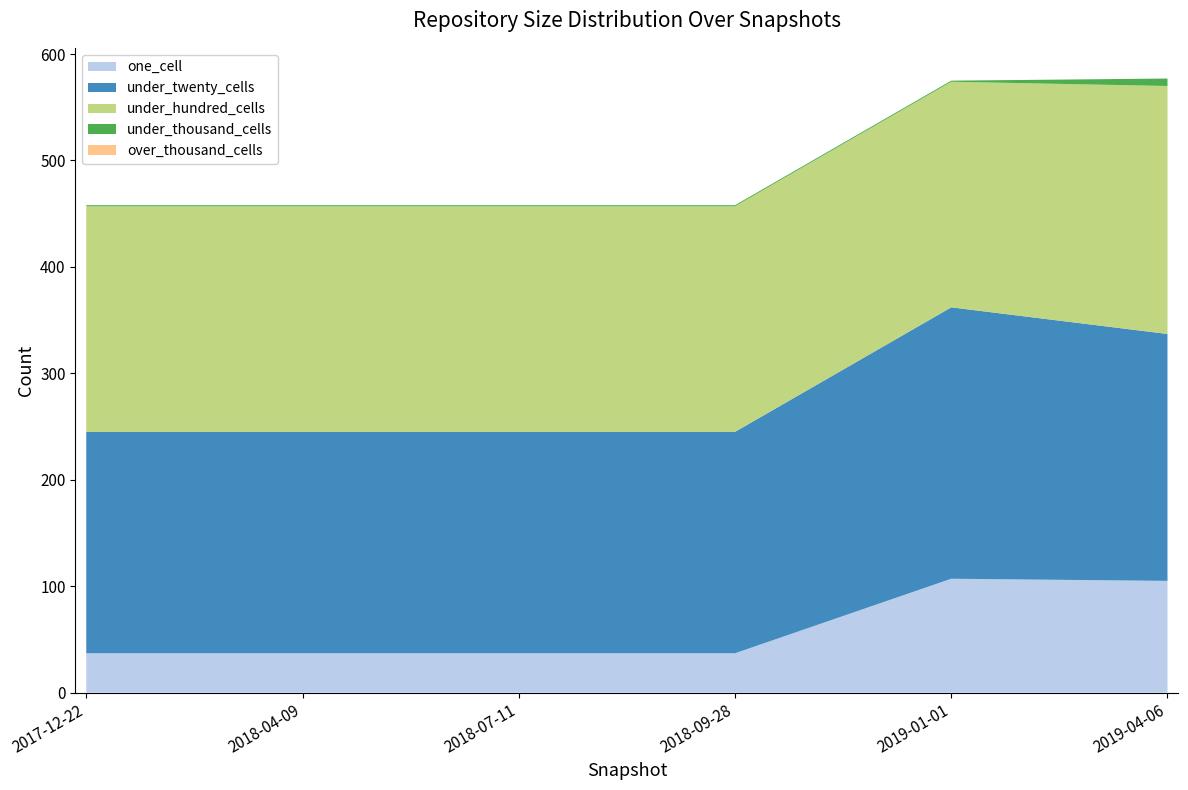

Reading left to right, extract all data points from this chart.

one_cell: 2017-12-22=37	2018-04-09=37	2018-07-11=37	2018-09-28=37	2019-01-01=107	2019-04-06=105
under_twenty_cells: 2017-12-22=208	2018-04-09=208	2018-07-11=208	2018-09-28=208	2019-01-01=255	2019-04-06=232
under_hundred_cells: 2017-12-22=212	2018-04-09=212	2018-07-11=212	2018-09-28=212	2019-01-01=212	2019-04-06=233
under_thousand_cells: 2017-12-22=1	2018-04-09=1	2018-07-11=1	2018-09-28=1	2019-01-01=1	2019-04-06=7
over_thousand_cells: 2017-12-22=0	2018-04-09=0	2018-07-11=0	2018-09-28=0	2019-01-01=0	2019-04-06=0